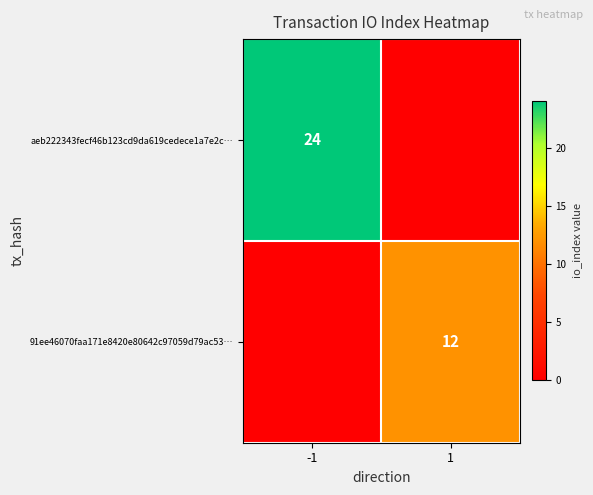

The value of 91ee46070faa171e8420e80642c97059d79ac53… at 1 is 17. True or false?

False